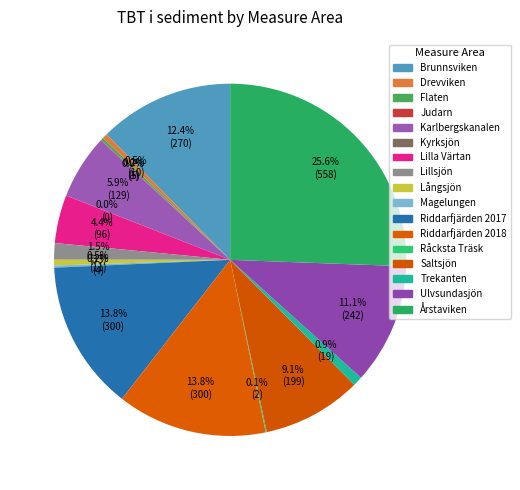

How many slices are in this pie chart?

17